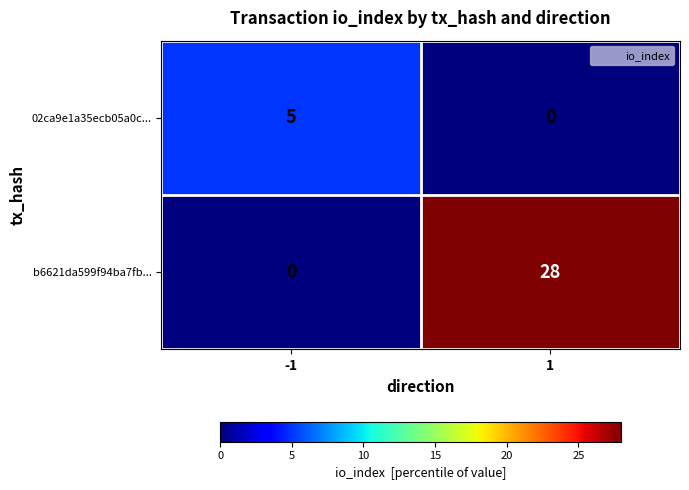

Reading right to left, extract all data points from this chart.

02ca9e1a35ecb05a0c...: 1=0	-1=5
b6621da599f94ba7fb...: 1=28	-1=0